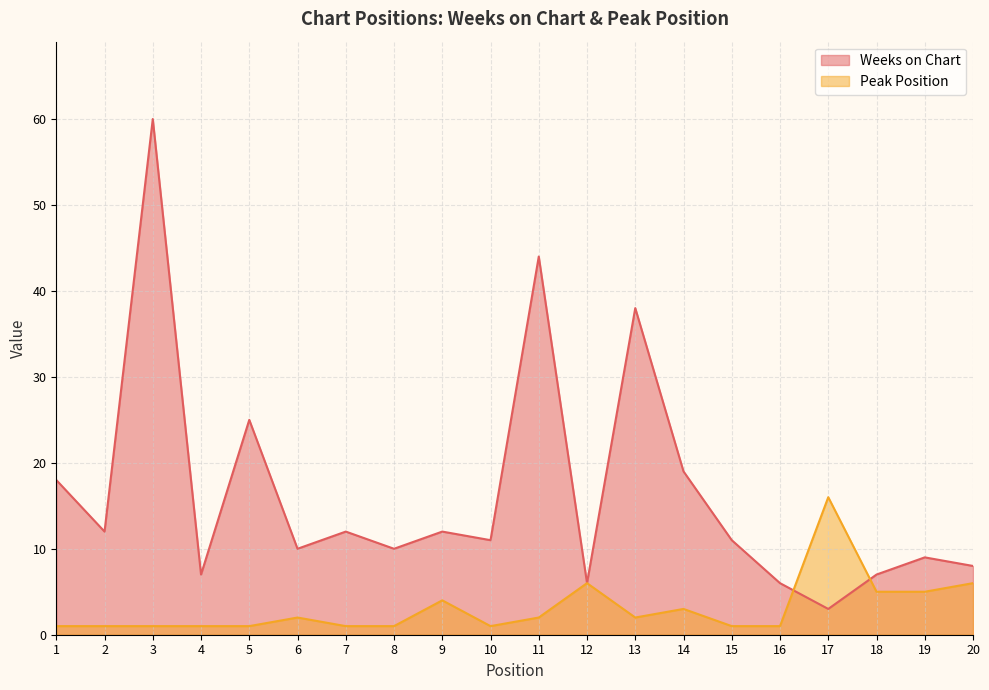

The value of Peak Position at 1 is 1. True or false?

True